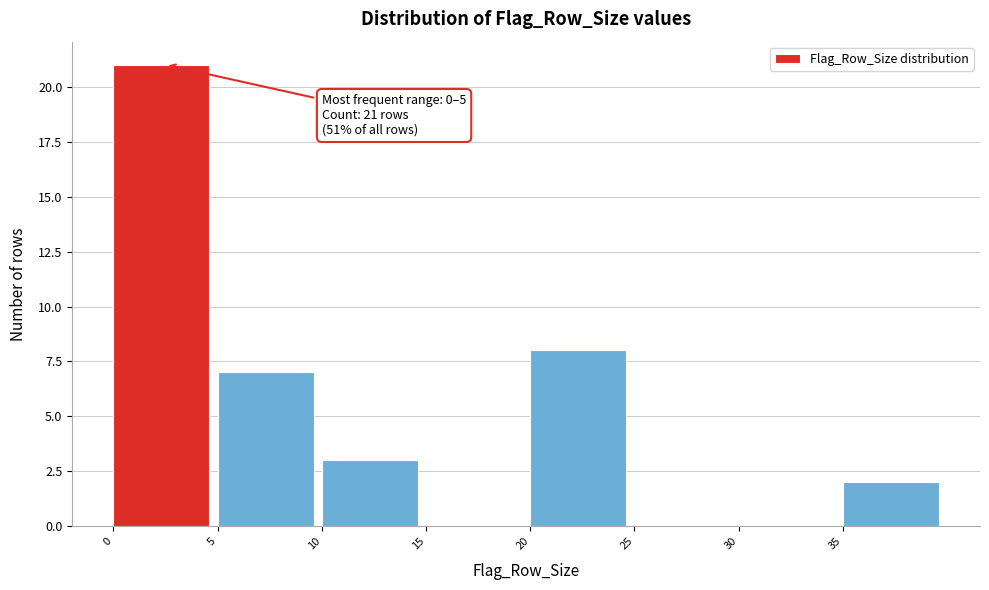

Over which range of the x-axis is the bar tallest?

0 to 5